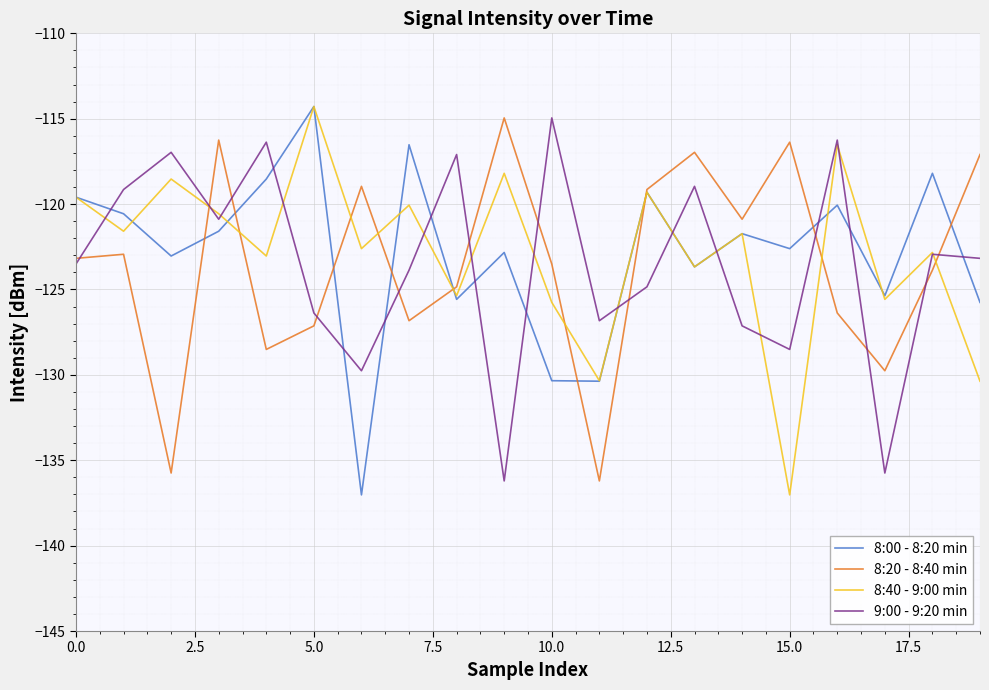

What is the maximum value shown in the chart?

-114.3